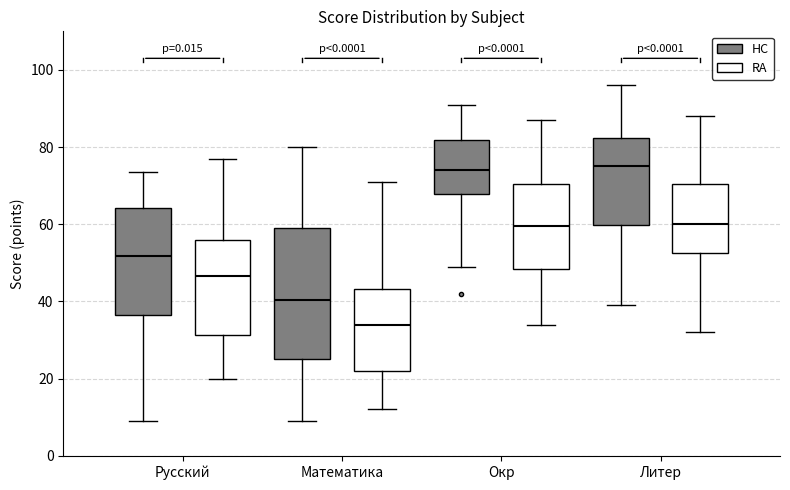

Where does the lower whisker of the box for Литер (RA) end on the y-axis? The values are not printed on the chart, so give them approximately, as read against the axis.

32